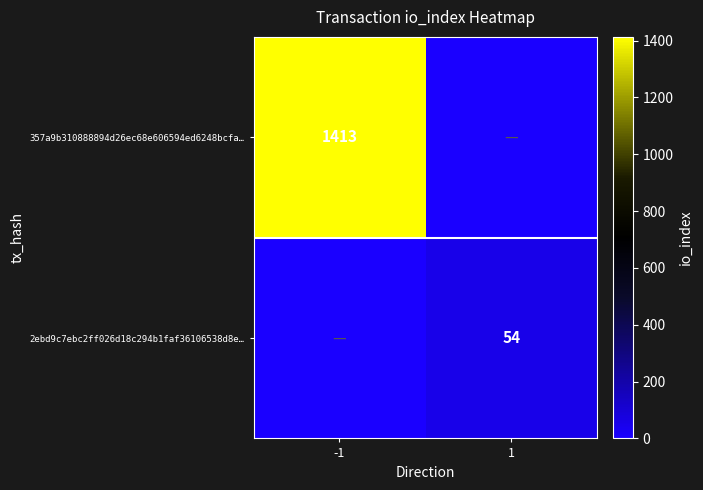

What is the difference between the maximum and minimum values in the 2ebd9c7ebc2ff026d18c294b1faf36106538d8e… series?

54